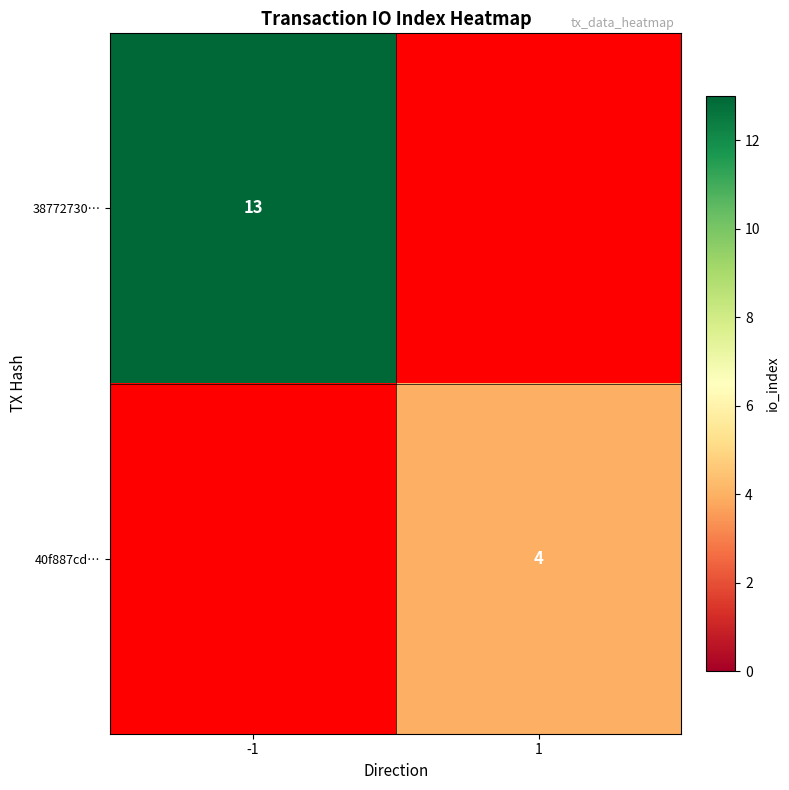

The 40f887cd… series shows 2 at 1. True or false?

False